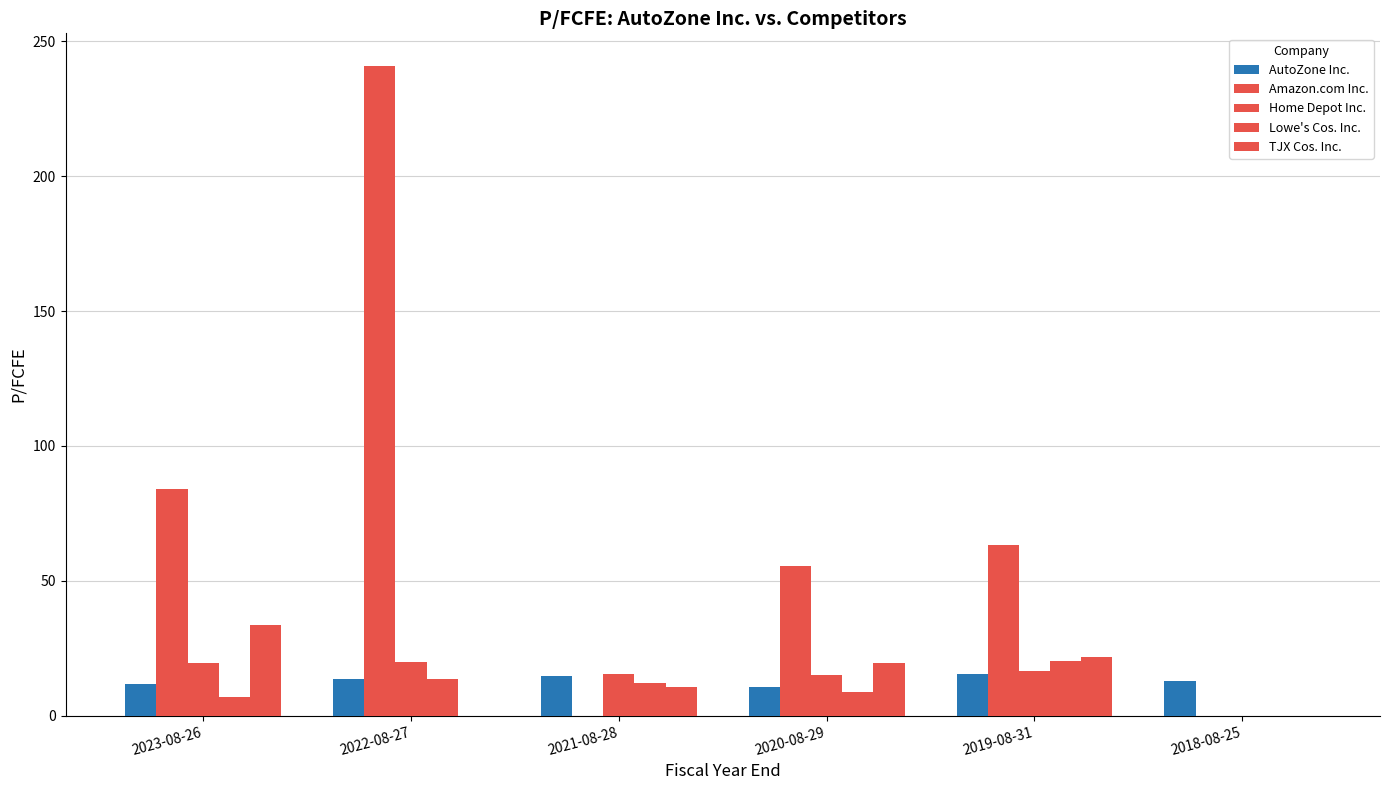

Count the number of data series in this chart.

5